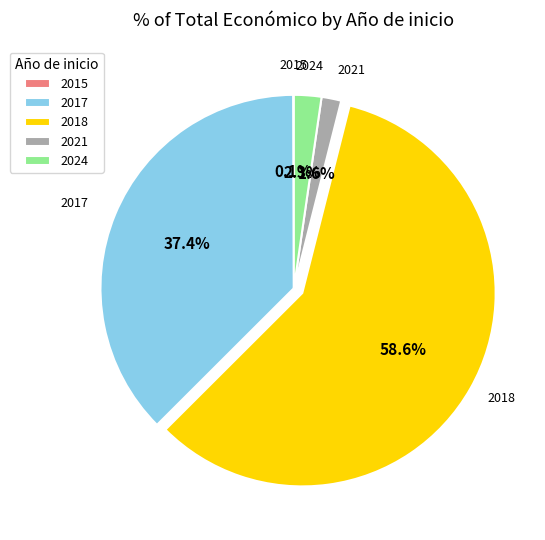

Which slice is the largest?

2018